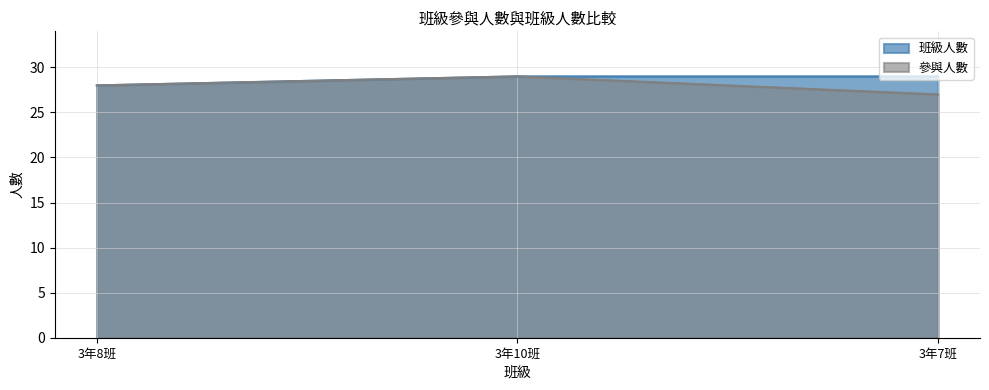

The 班級人數 series shows 13 at 3年8班. True or false?

False